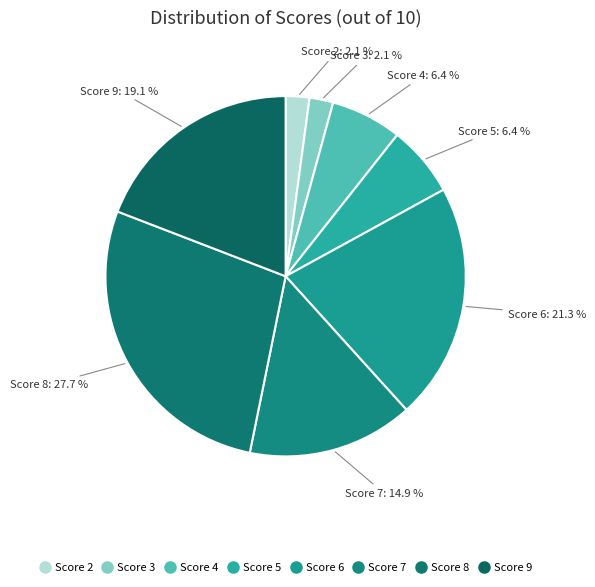

Does any single category account for the majority?

No